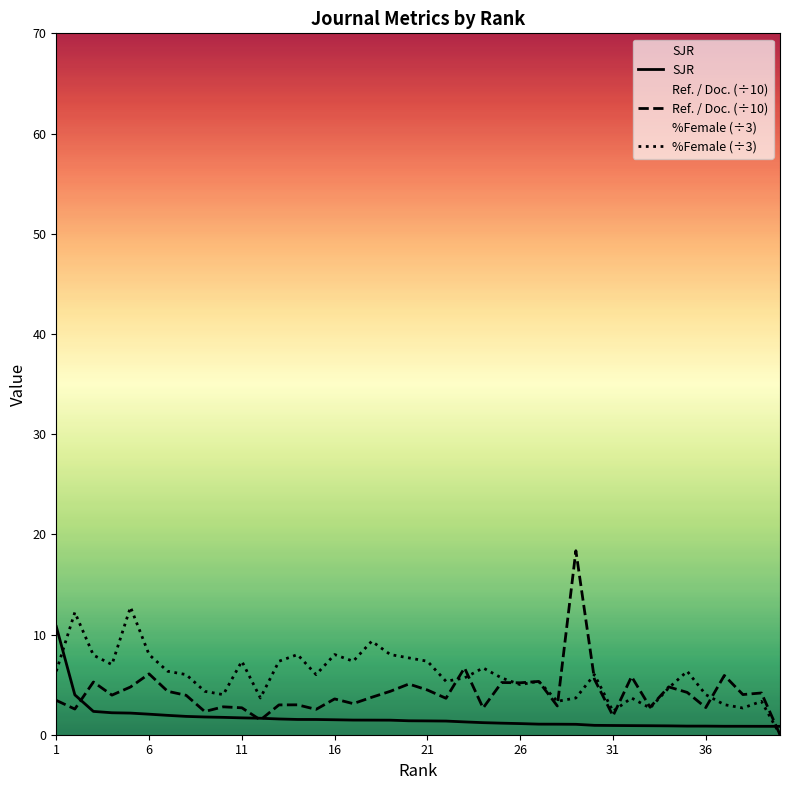

Which series has the largest range (max minus min)?

Ref. / Doc. (÷10)